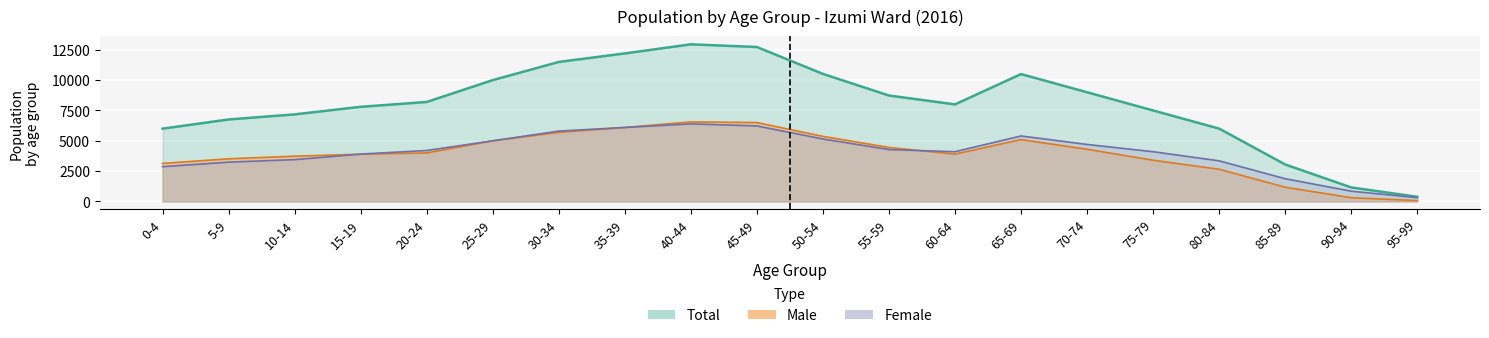

True or false: Female has more than 0 interior local peaks.

True